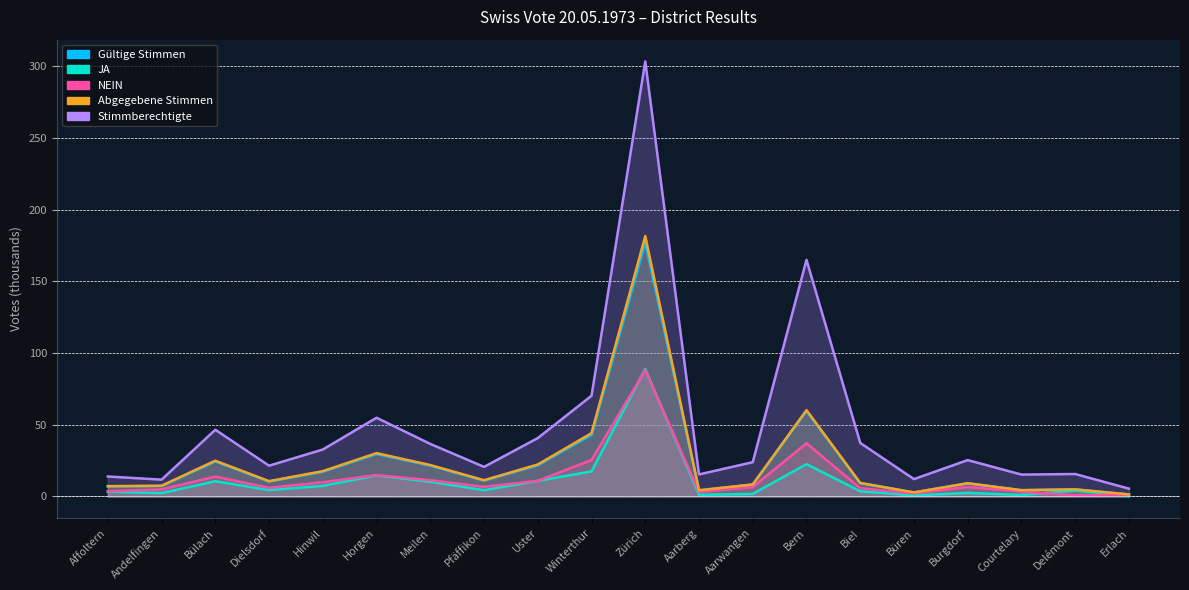

Count the number of data series in this chart.

5